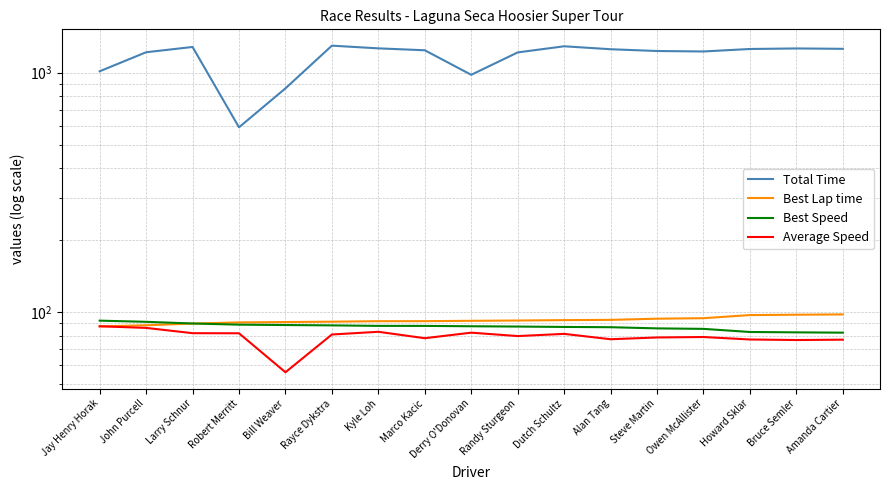

The Total Time series shows 1240.3 at Marco Kacic. True or false?

True